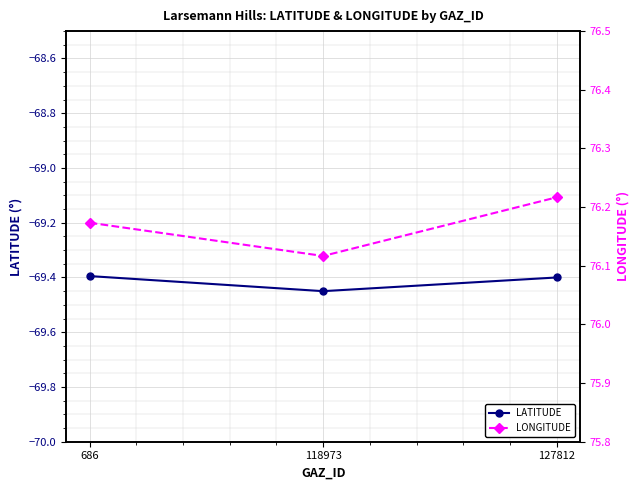

Rank the series by their average value, from highest to lowest.

LONGITUDE, LATITUDE